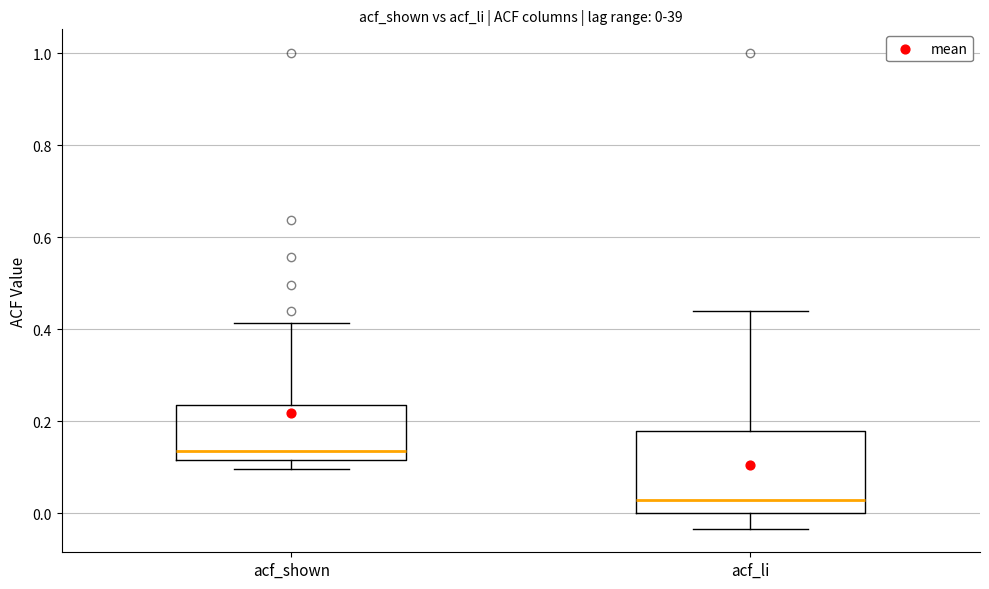

Comparing the boxes themselves (not the whiskers), which one is the tallest?

acf_li